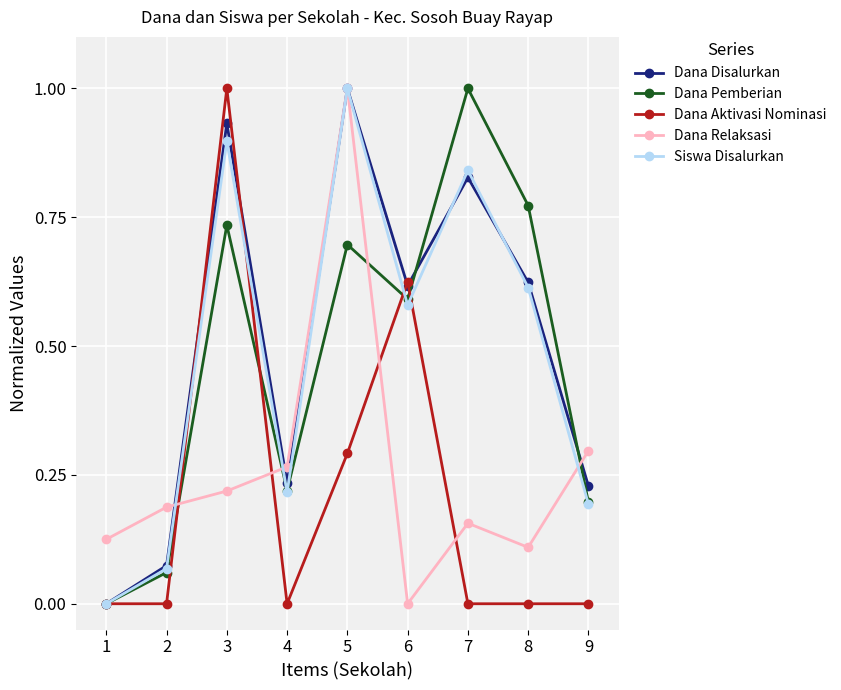

True or false: Dana Relaksasi and Dana Pemberian intersect in this chart.

True